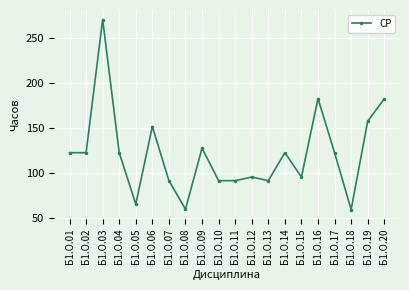

What is the approximate value at Б1.О.18?

59.6